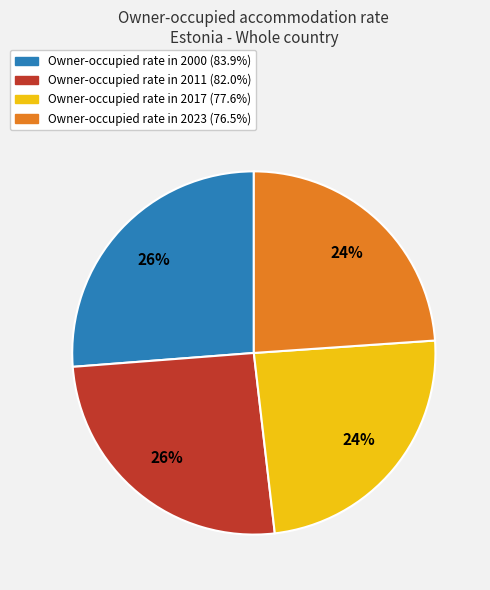

Is there any slice that represents more than half of the pie?

No